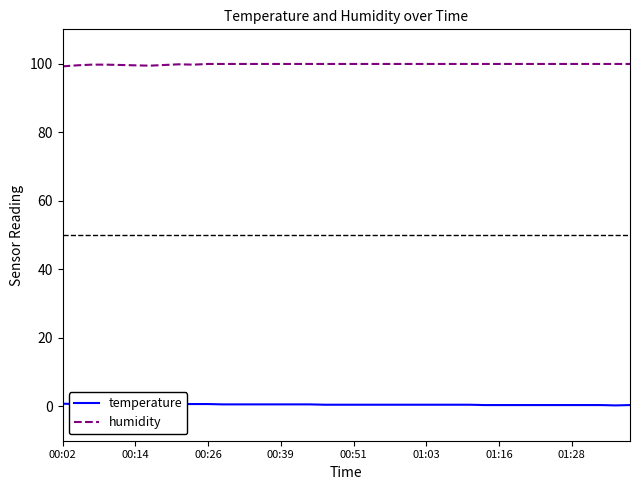

What is the greatest value displayed?

99.9